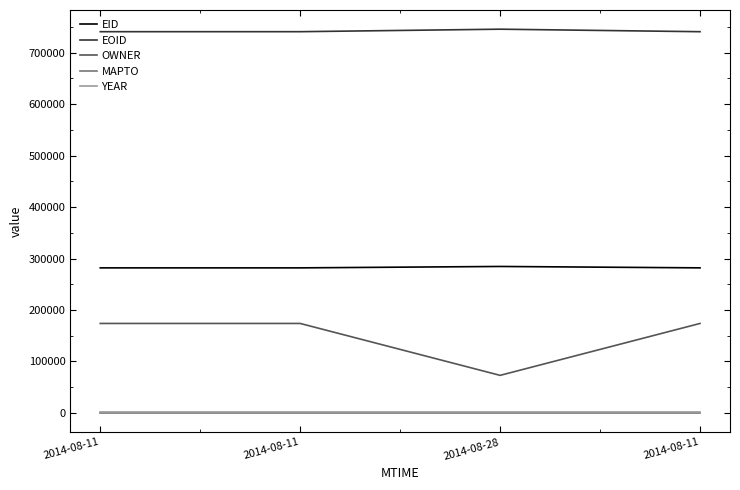

Which series has the largest total across all categories?

EOID